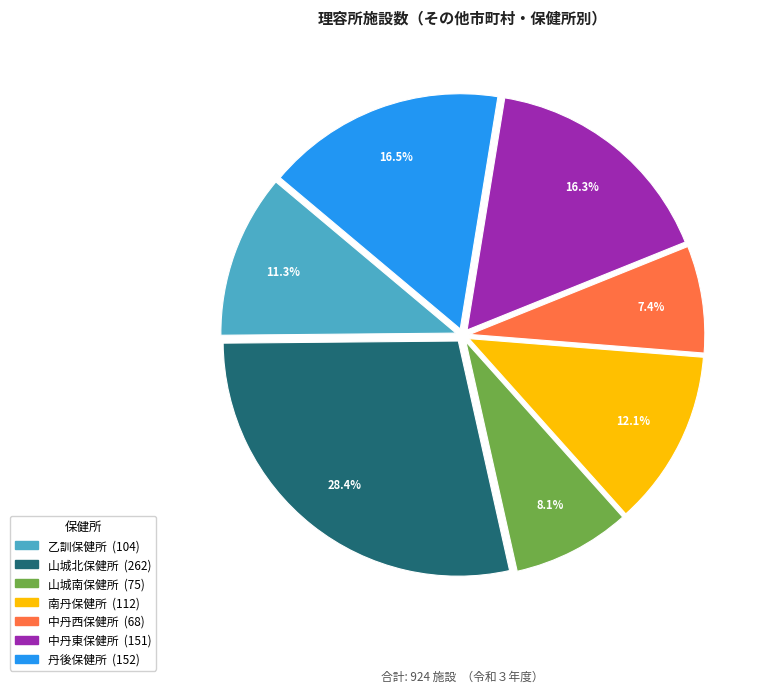

Between 乙訓保健所 and 山城北保健所, which is larger?

山城北保健所